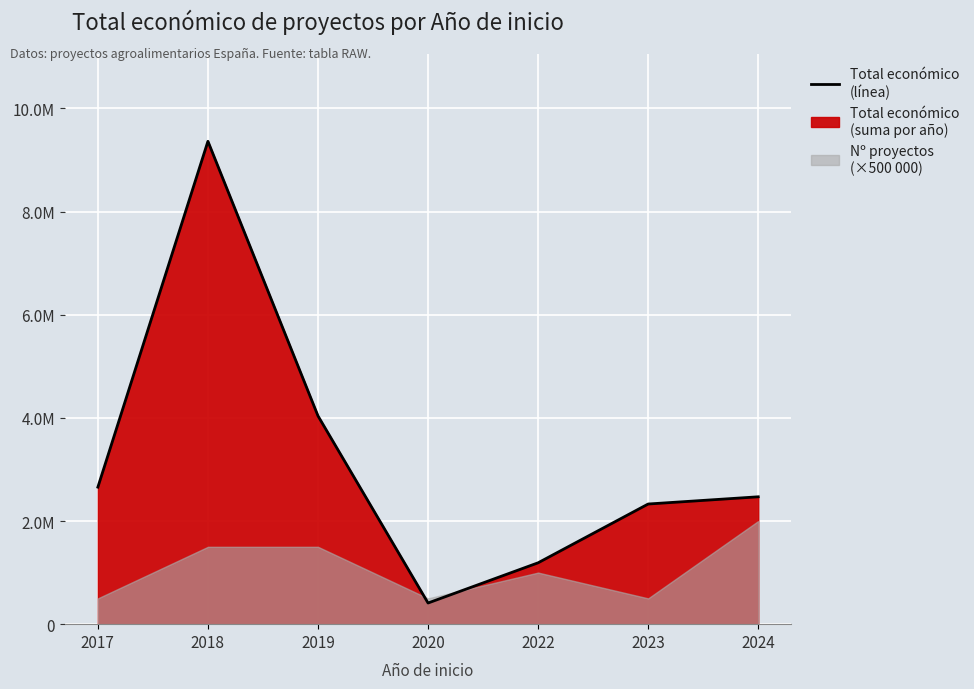

The chart shows a value of 1190081 at 2022. True or false?

True